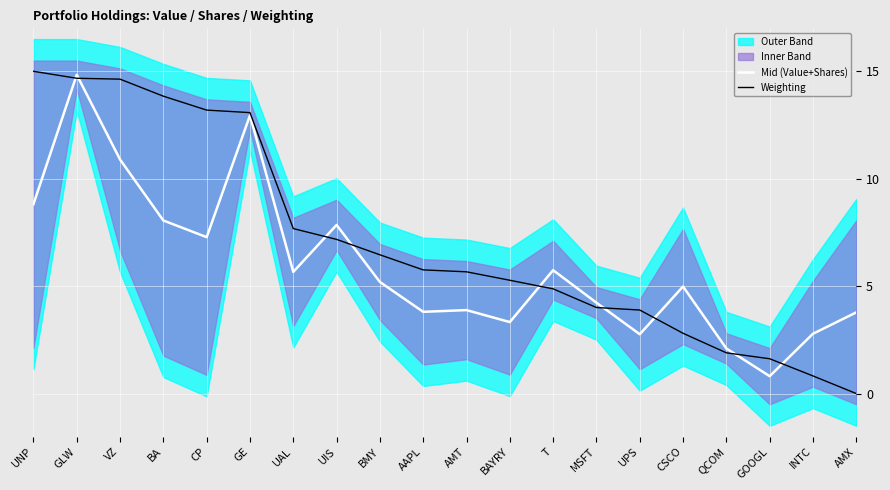

Which series has the widest spread of values?

Weighting